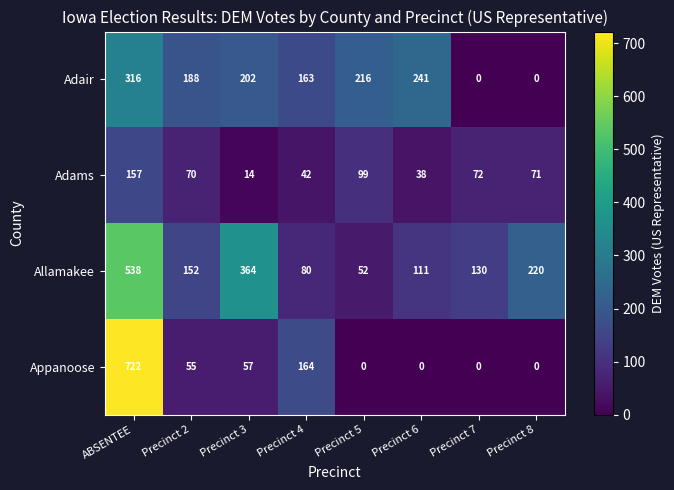

At which category is the sum across all series the highest?

ABSENTEE